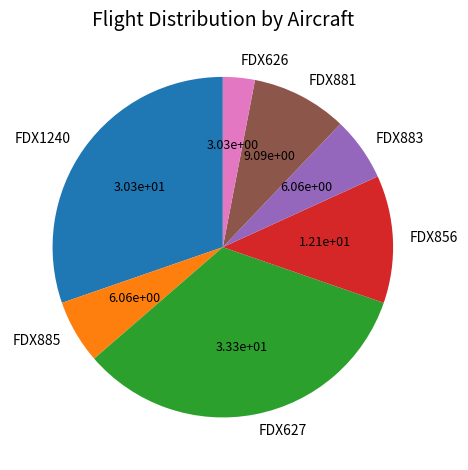

True or false: FDX626 accounts for 17% of the total.

False